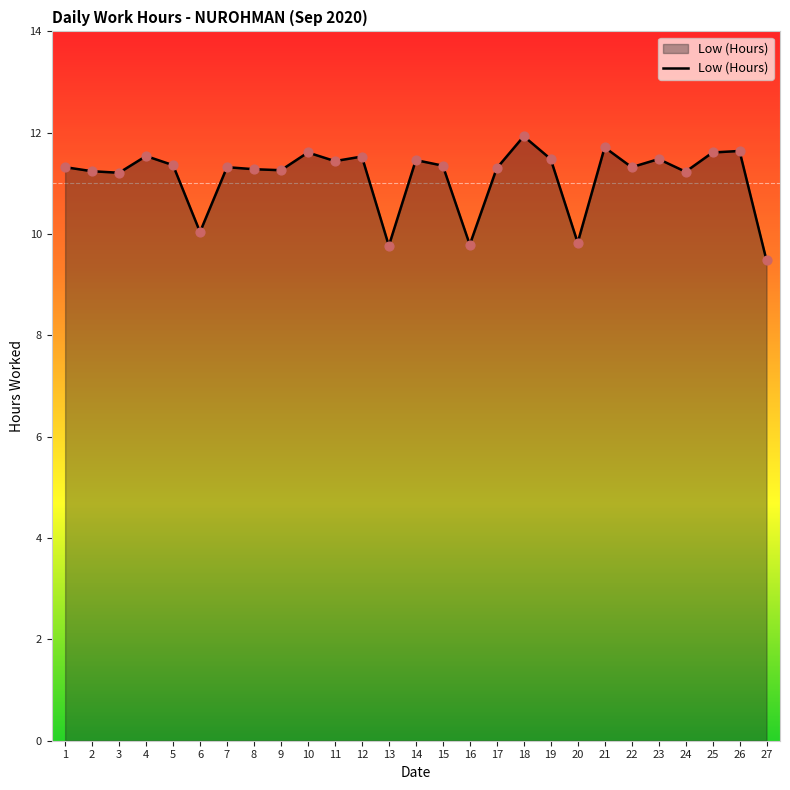

What is the ratio of the value at 3 to the value at 13?

1.1